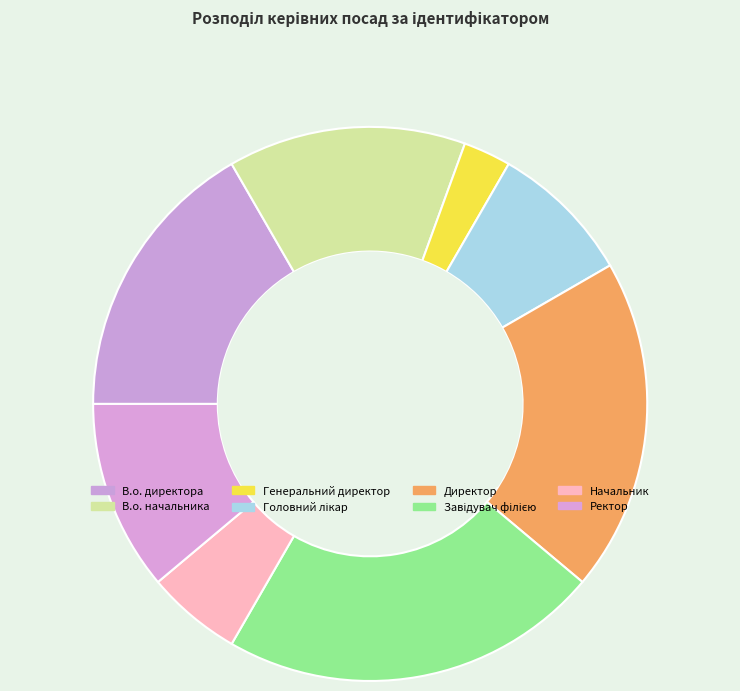

How many slices are in this pie chart?

8